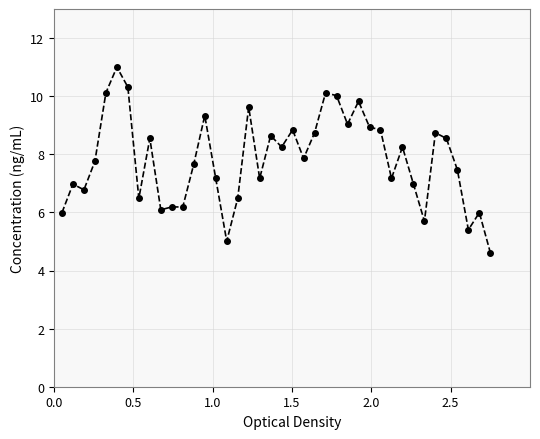

What is the difference between the second highest and second lowest values?

5.3